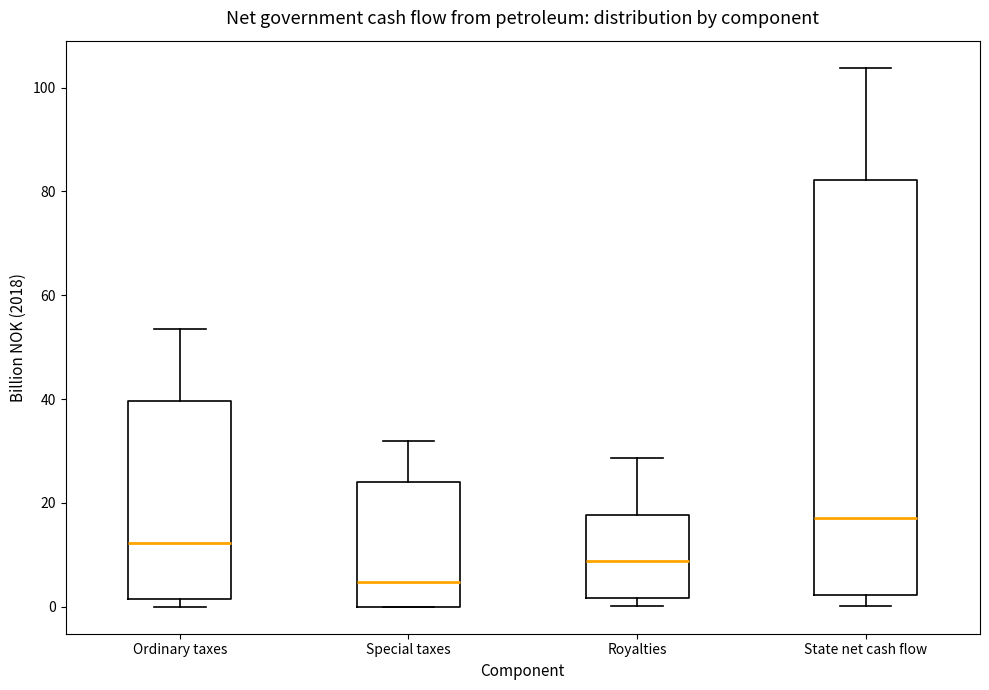

Reading left to right, read every box against the y-axis: the position of its median line, the range the box covers, and the ends of its whiskers. The values are not printed on the chart, so give them approximately, as read against the axis.

Ordinary taxes: median 12, box 2 to 40, whiskers 0 to 54
Special taxes: median 4, box 0 to 24, whiskers 0 to 32
Royalties: median 8, box 2 to 18, whiskers 0 to 28
State net cash flow: median 18, box 2 to 82, whiskers 0 to 104